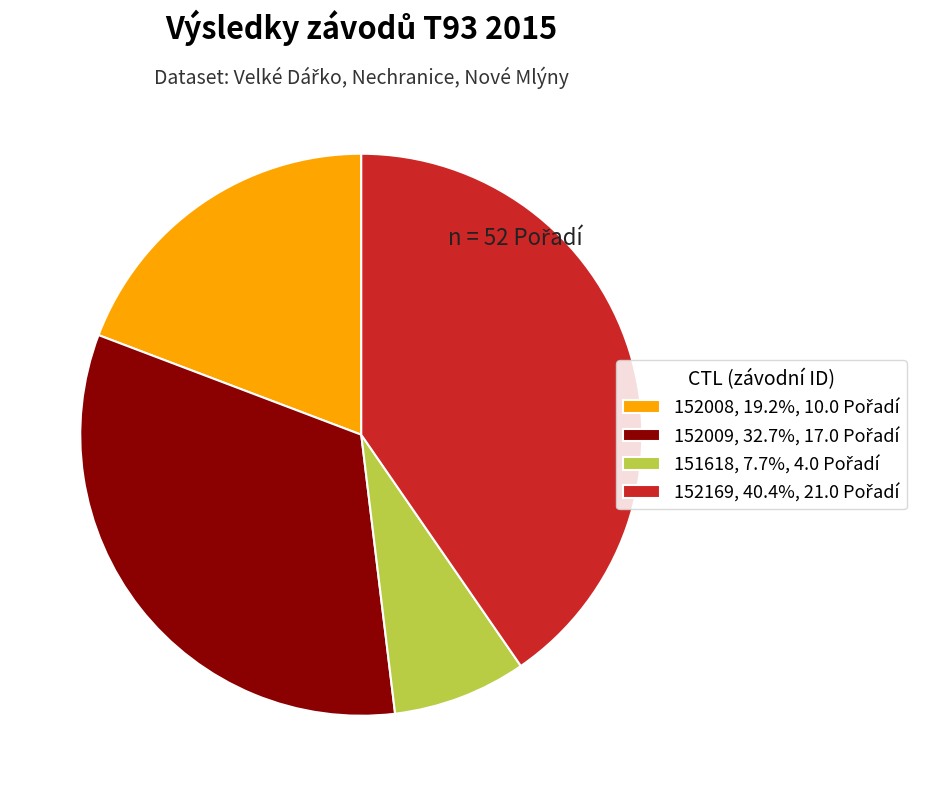

Which slice is the largest?

152169